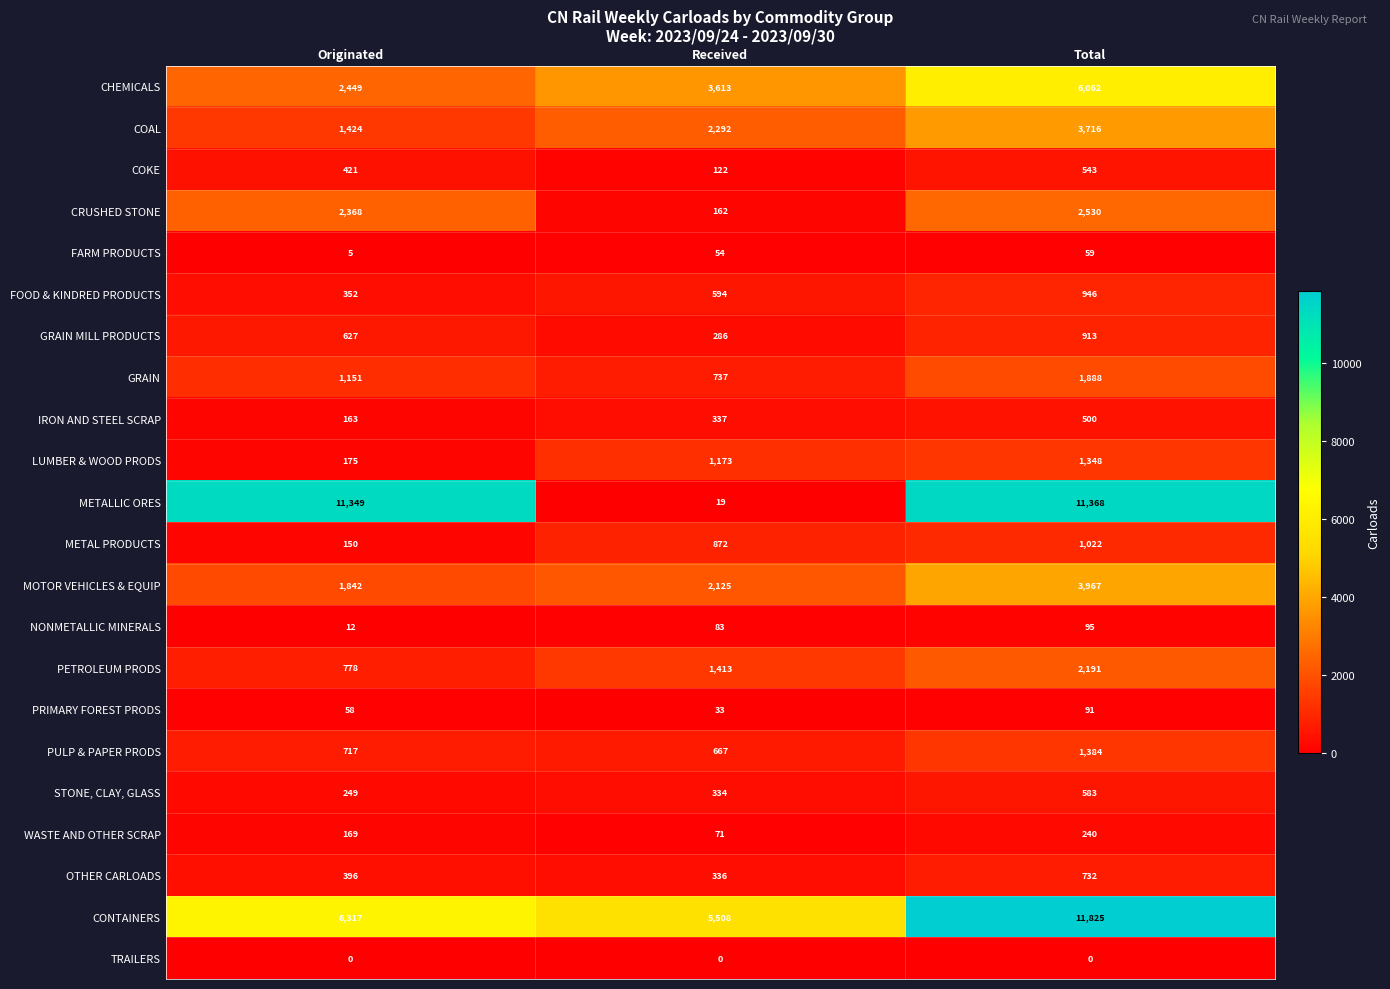

Is it true that METALLIC ORES equals 16033 at Originated?

False